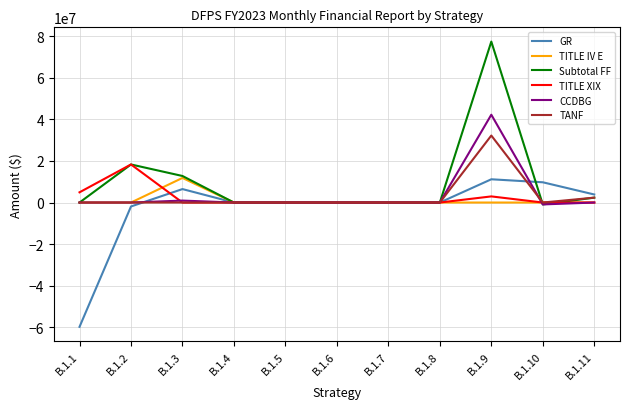

What is the maximum value for Subtotal FF?

77465074